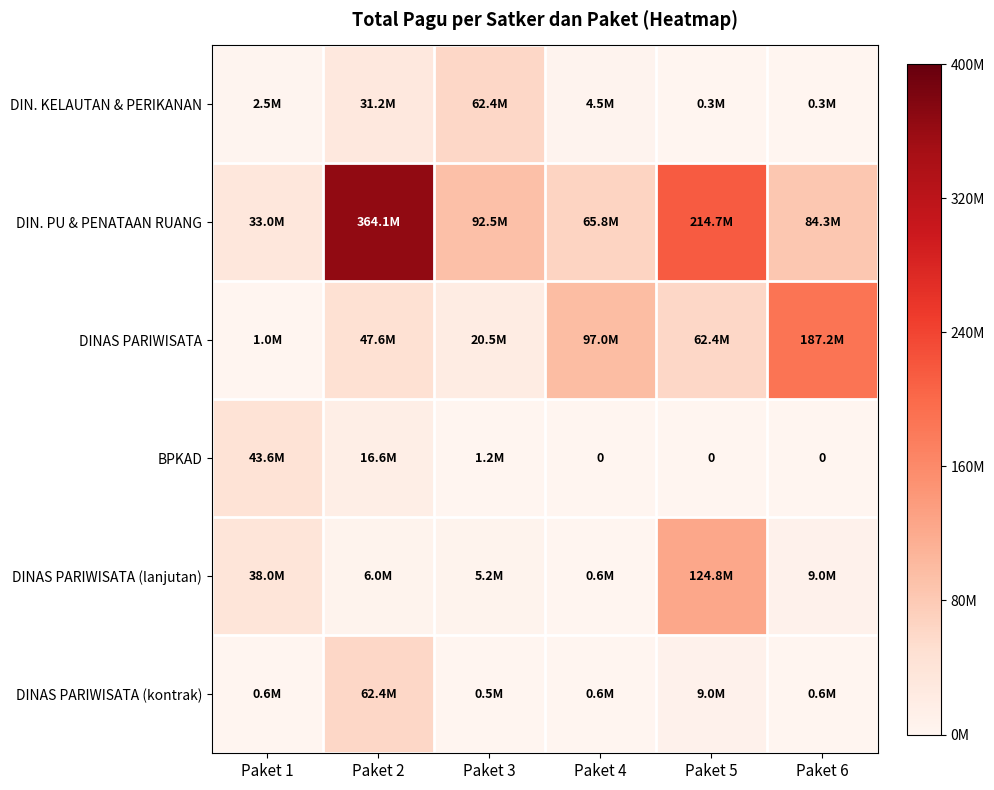

What is the difference between the second highest and minimum values in the DIN. KELAUTAN & PERIKANAN series?

30912000